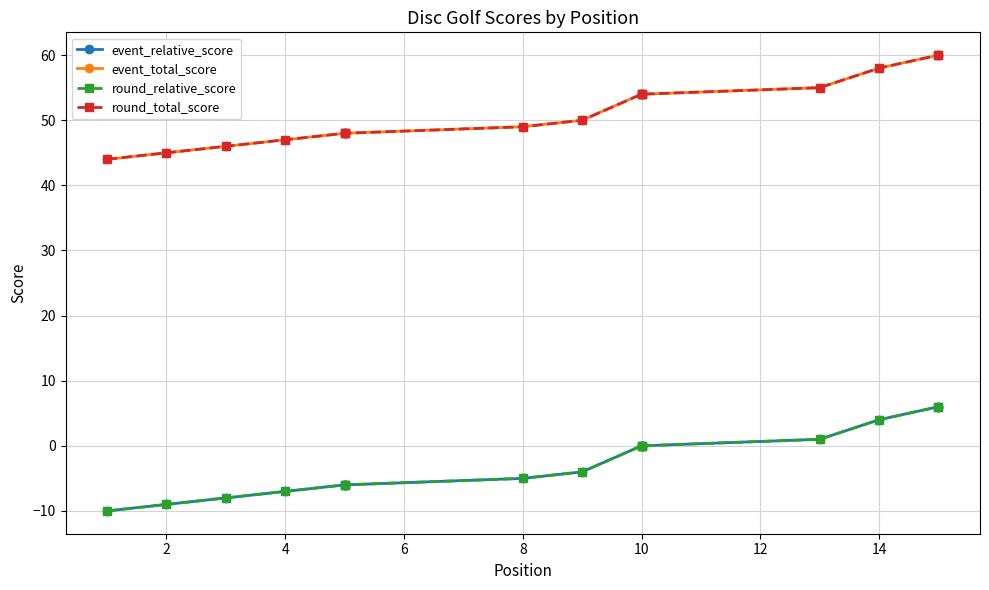

How many lines are shown in the chart?

4